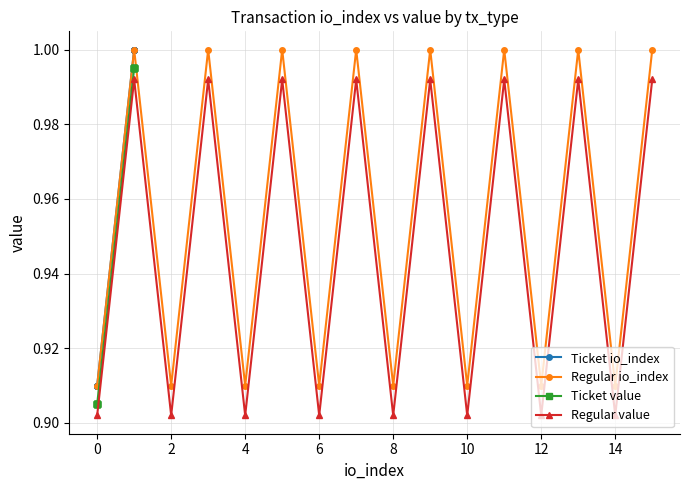

True or false: Regular io_index and Regular value intersect in this chart.

False